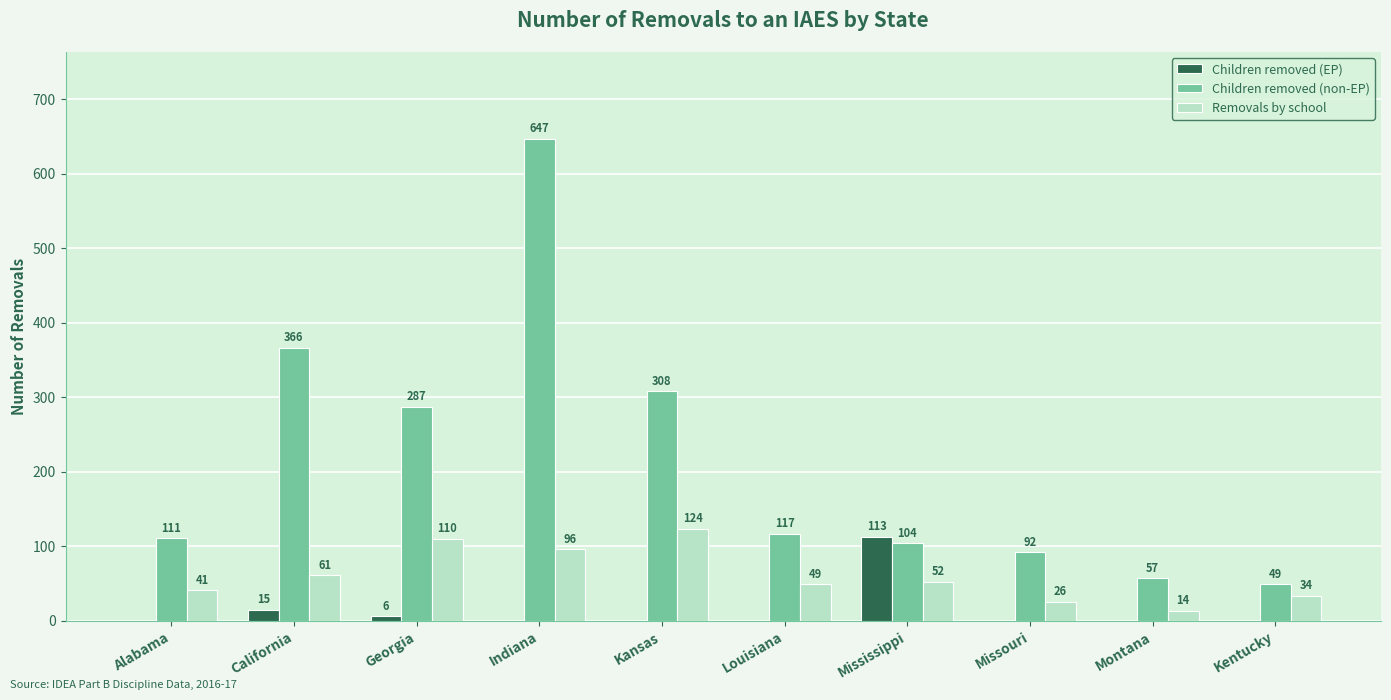

What is the total value across all series at Indiana?

743